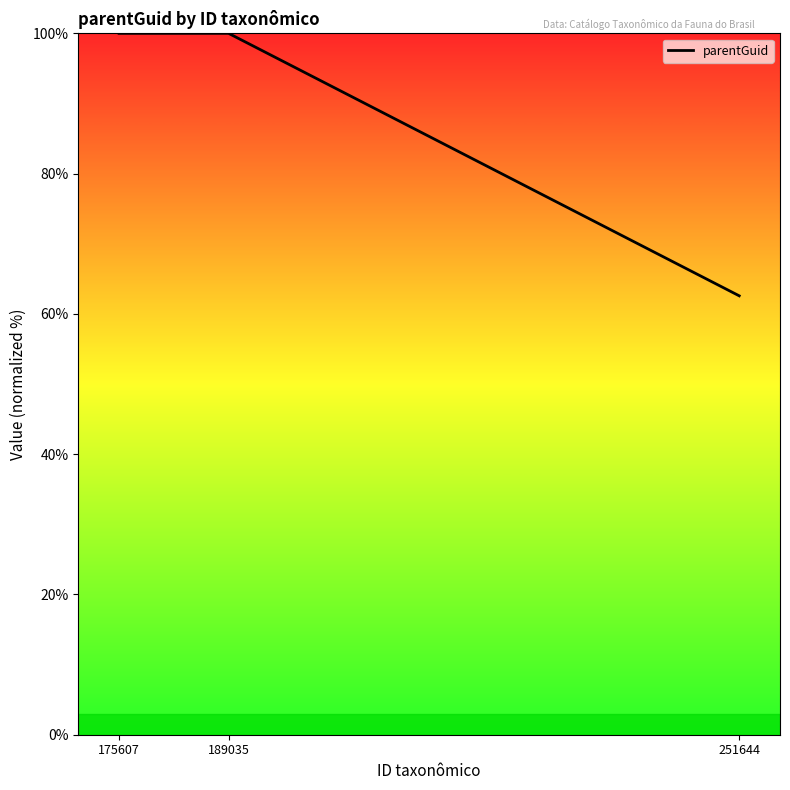

What is the maximum value shown in the chart?

100.0